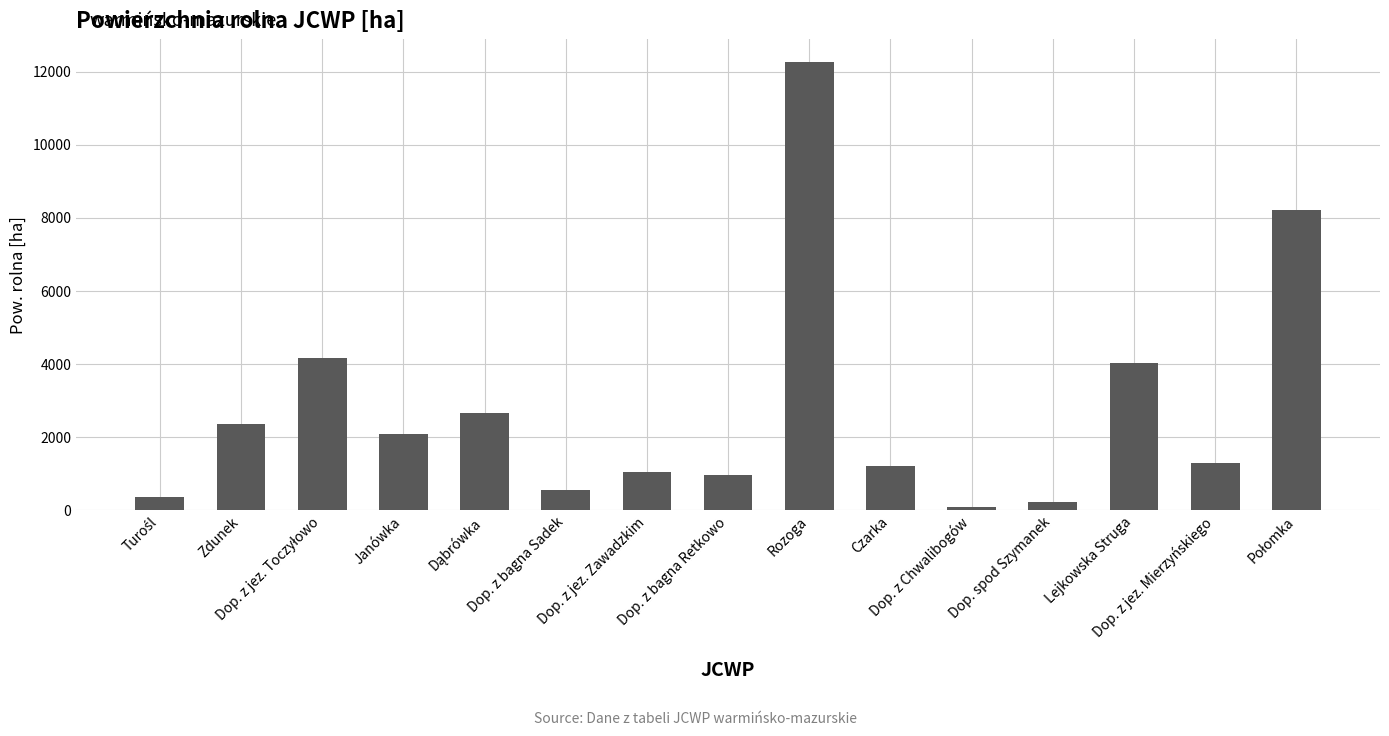

What is the value of the 9th bar from the left?

12275.8